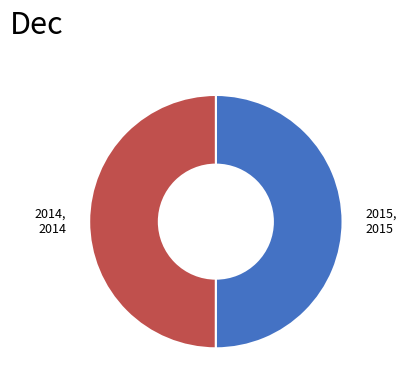

How many segments does this pie chart have?

2